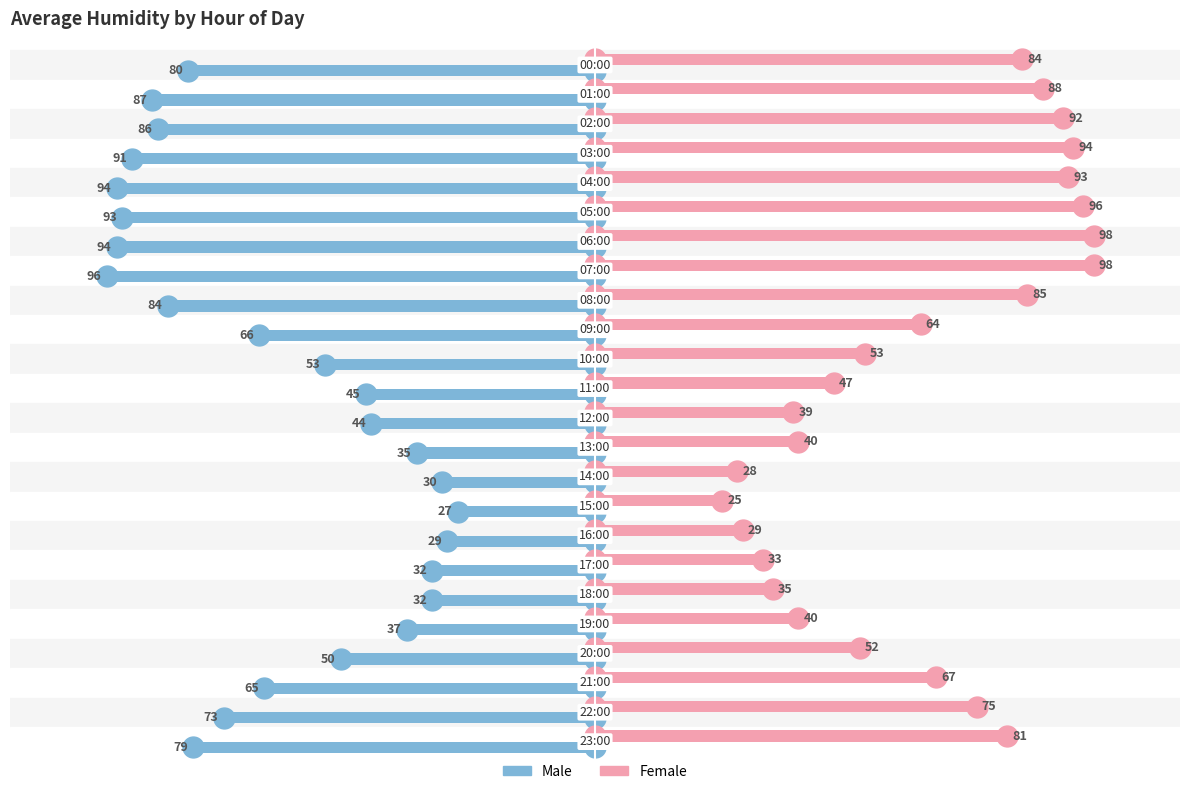

What is the highest value of the Female series?

98